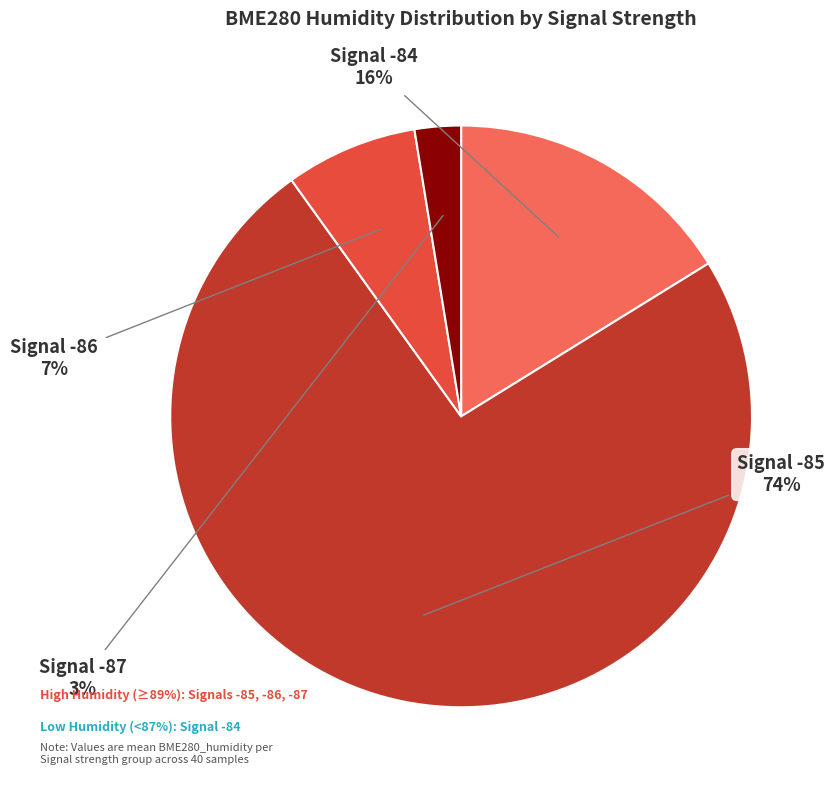

What percentage is the Signal -85 slice, to the nearest percent?

74%